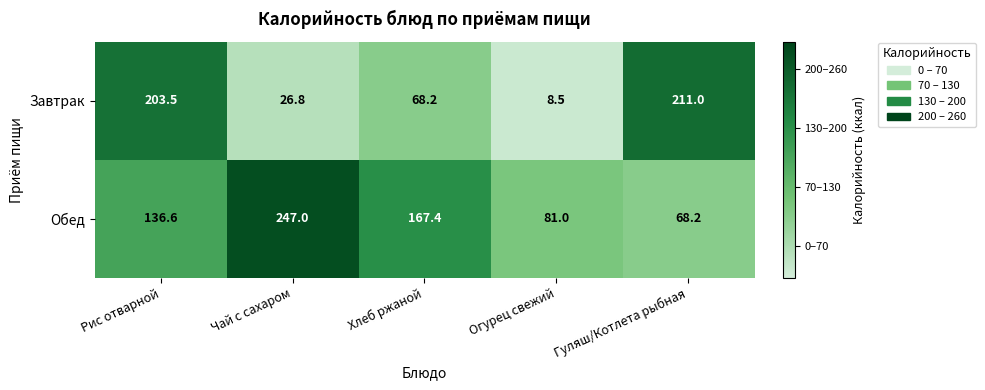

Count the number of data series in this chart.

2